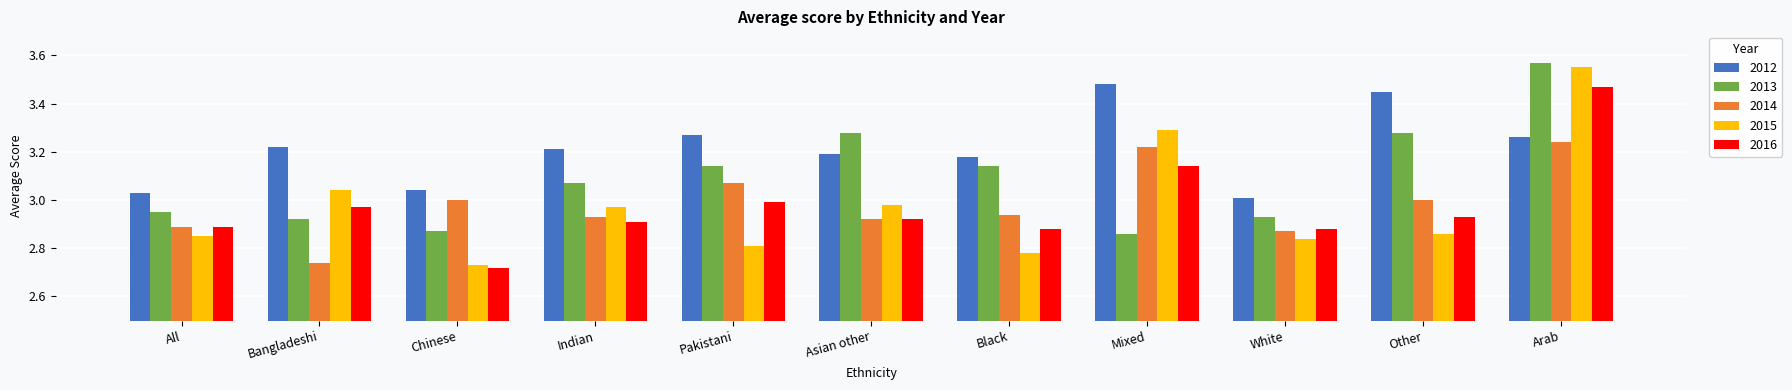

Which category has the highest value in the 2012 series?

Mixed